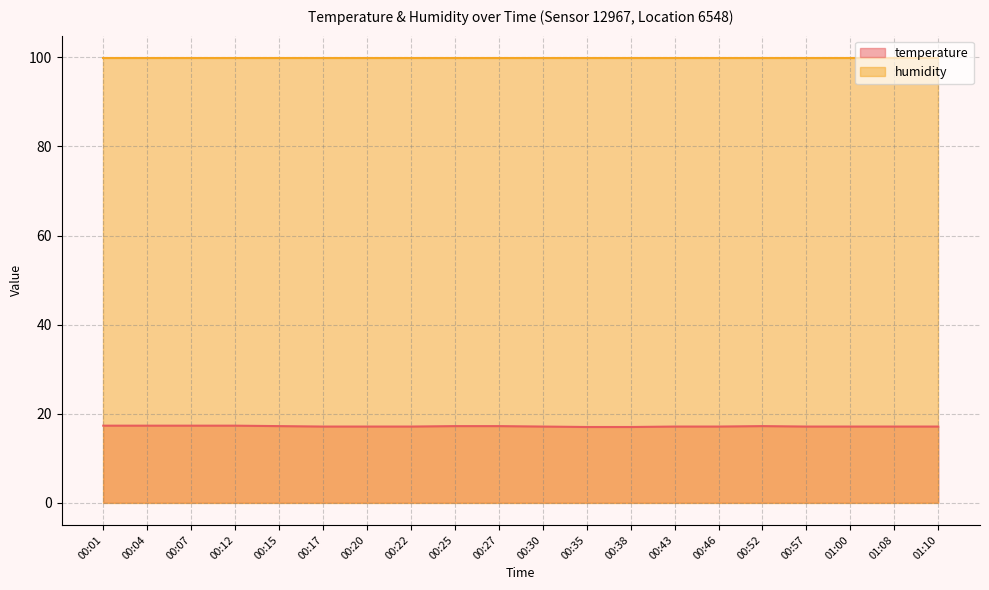

The value at 00:25 is 17.2. True or false?

True